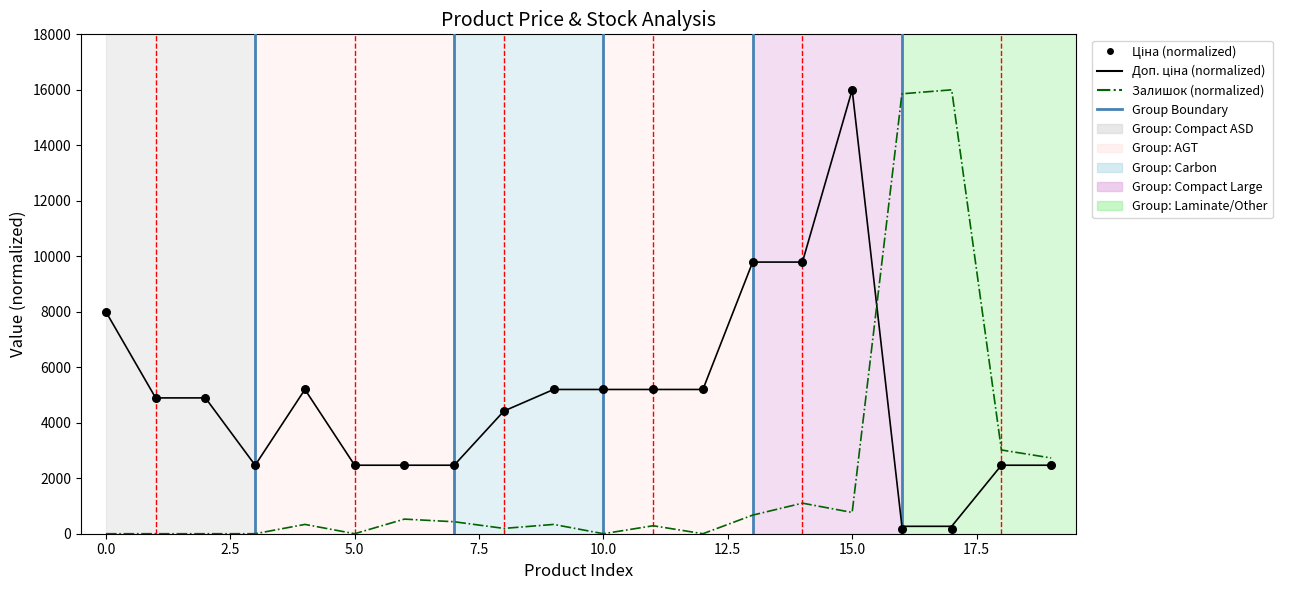

At how many categories does at least one series exceed 3965?

14